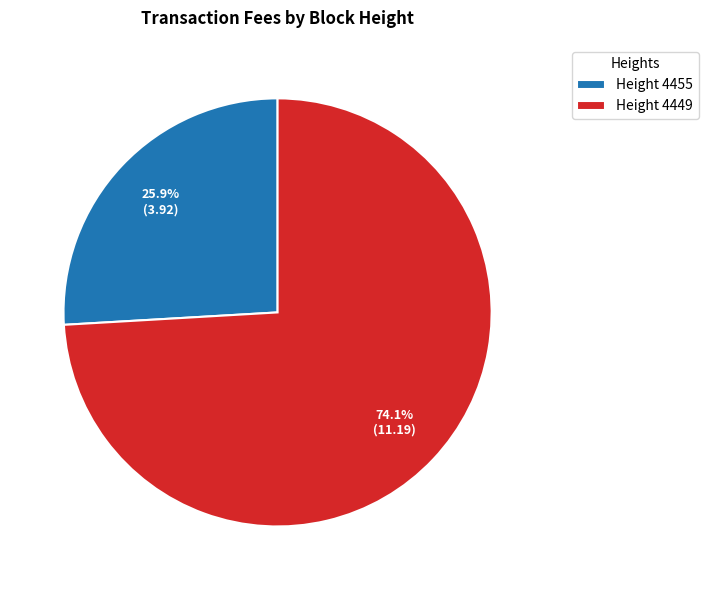

What is the largest slice in the pie chart?

Height 4449